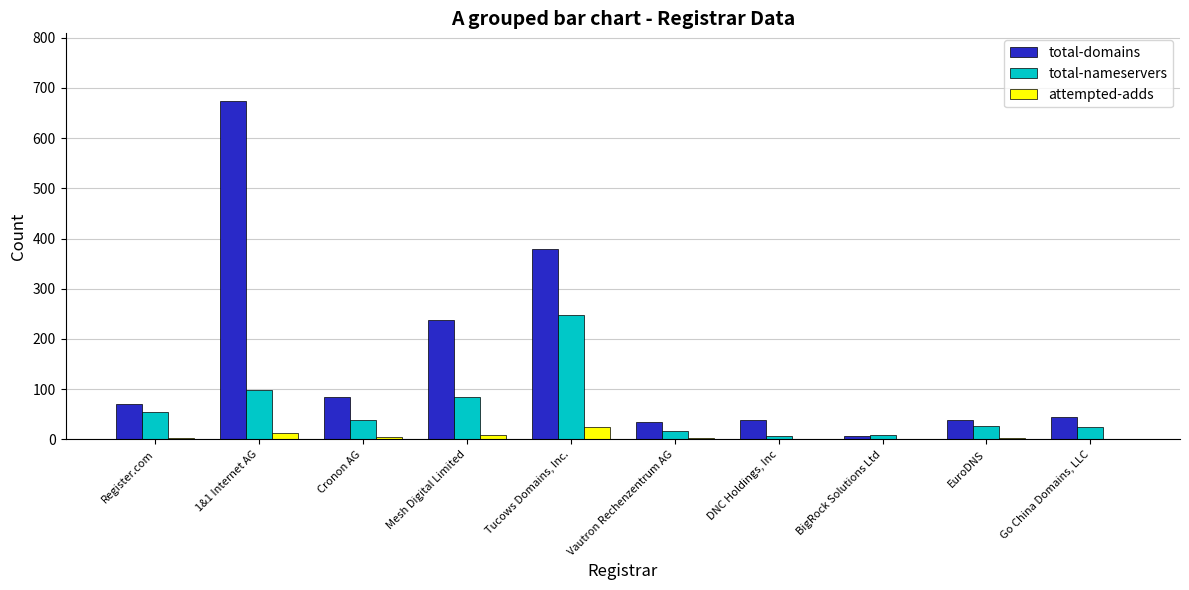

What are all the series names shown in the legend?

total-domains, total-nameservers, attempted-adds